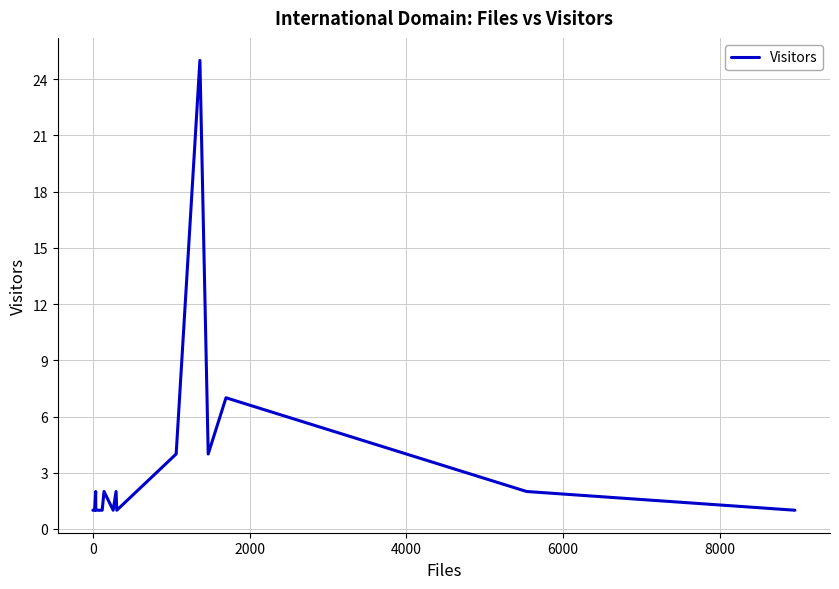

What is the difference between the maximum and minimum values?

24